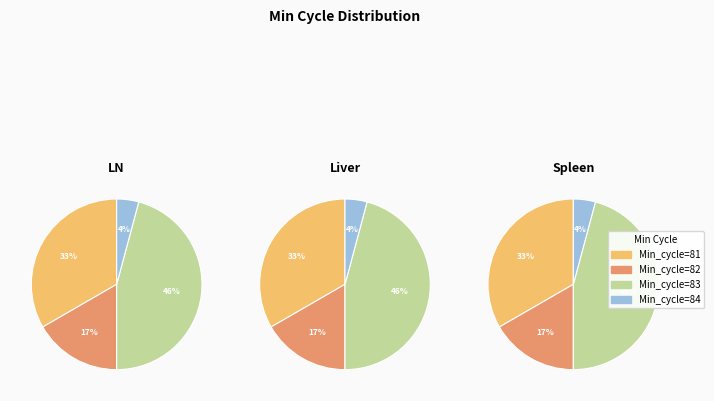

True or false: 83 accounts for 12% of the total.

False